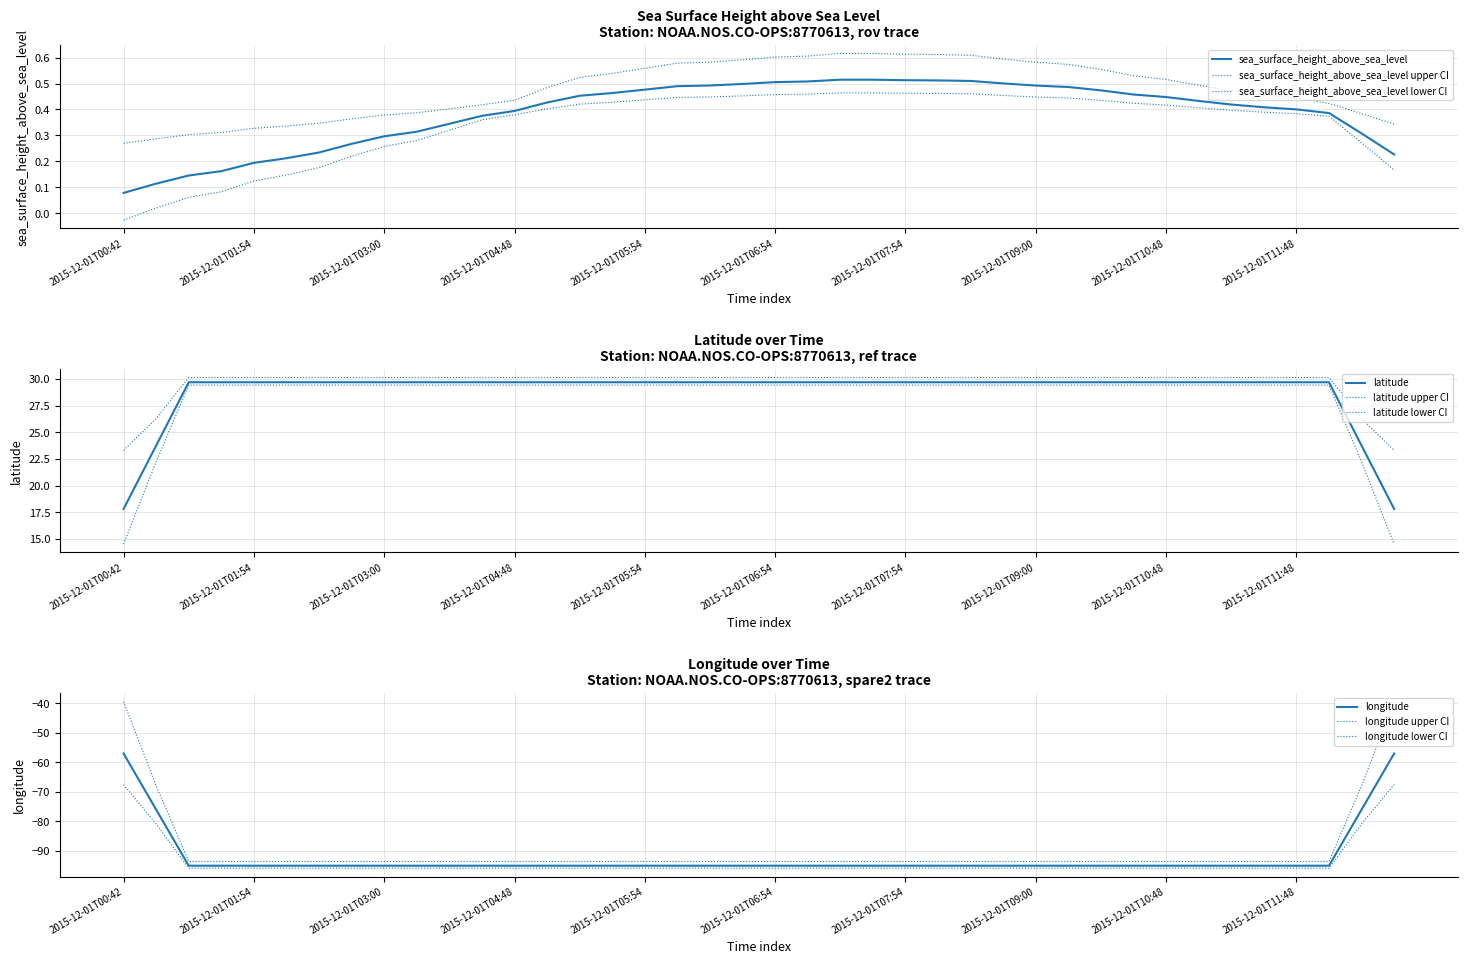

What is the sum of the latitude values at 2015-12-01T07:42 and 2015-12-01T04:54?

59.4